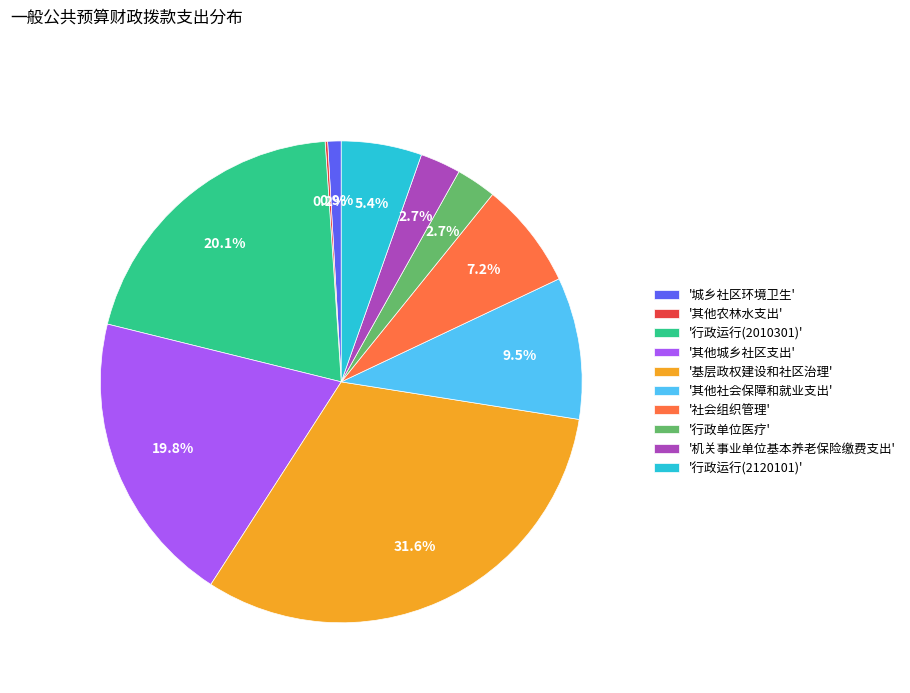

Is there a majority slice in this chart?

No